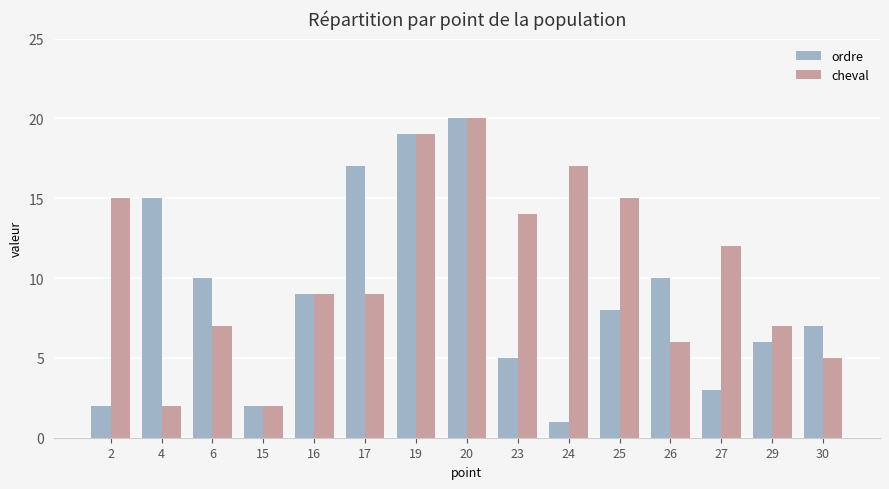

Which series has the widest spread of values?

ordre